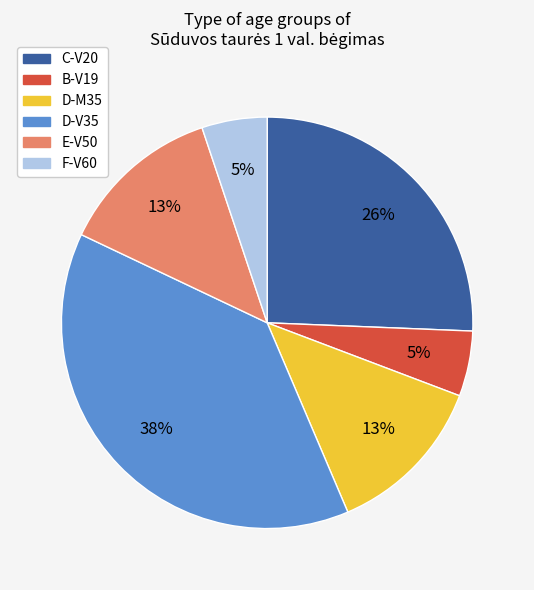

Does any single category account for the majority?

No